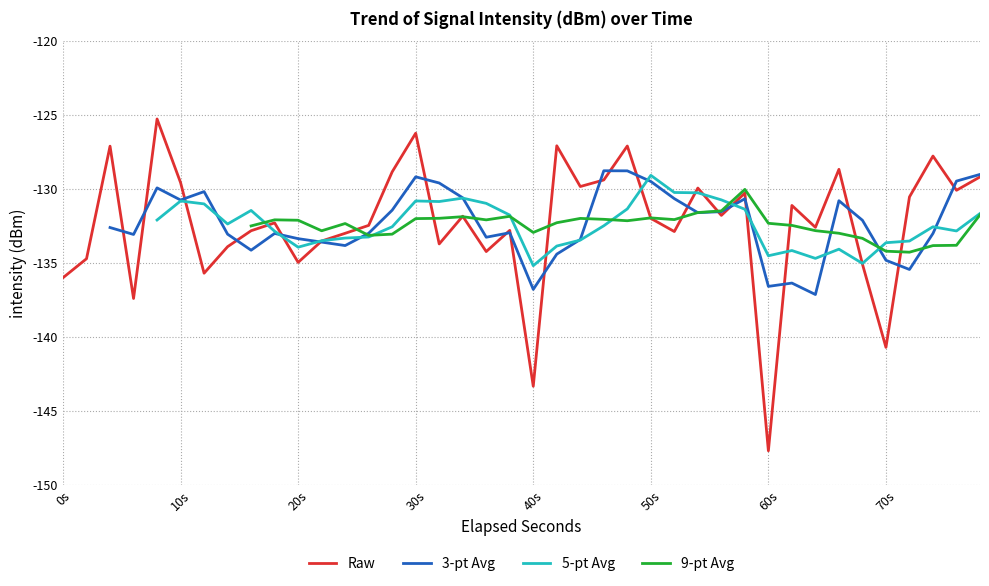

Count the number of values greater than -131.

16